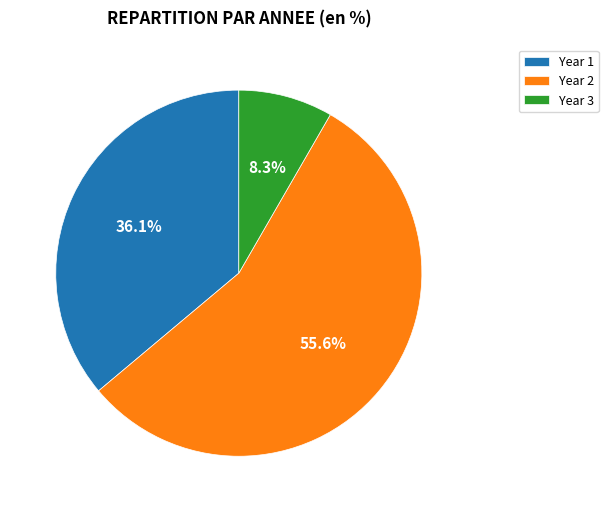

Which slice is the smallest?

Year 3